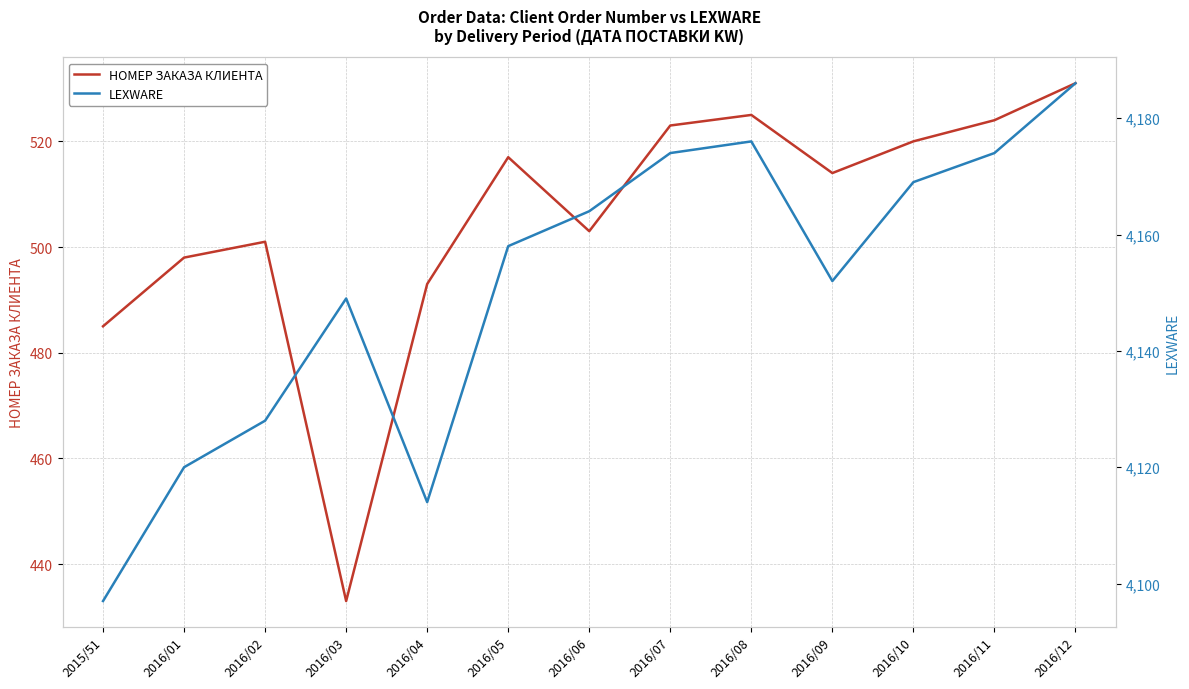

Rank the series at 2016/01 from lowest to highest value.

НОМЕР ЗАКАЗА КЛИЕНТА, LEXWARE